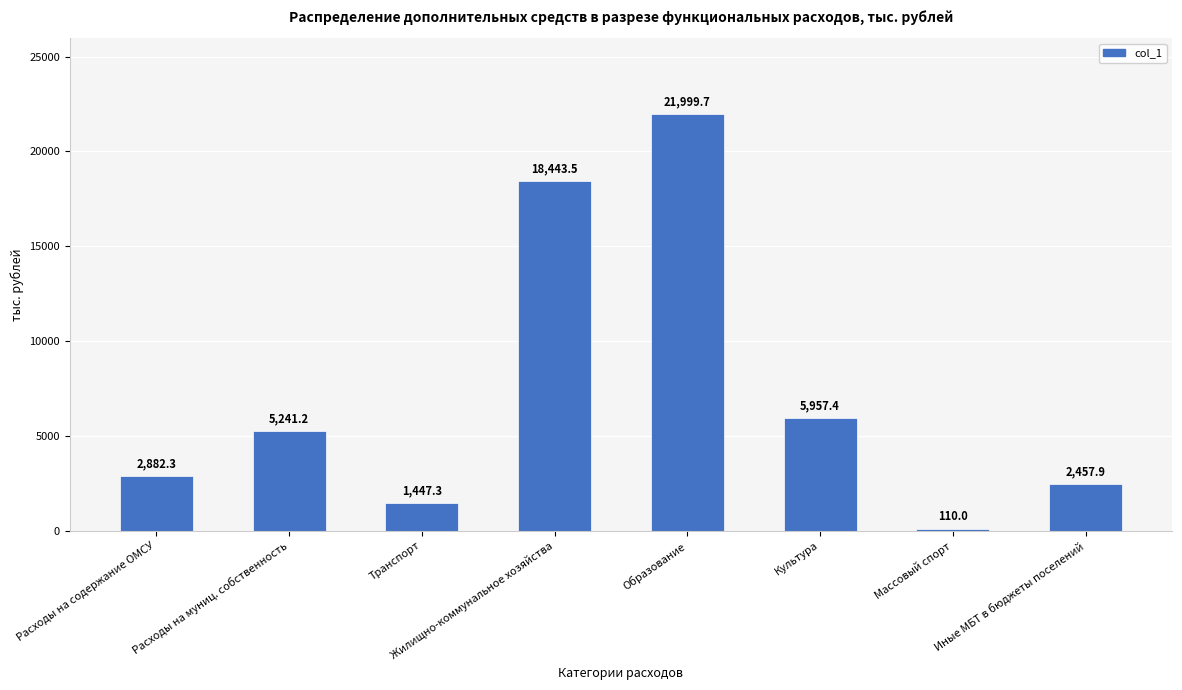

Count the number of data series in this chart.

1